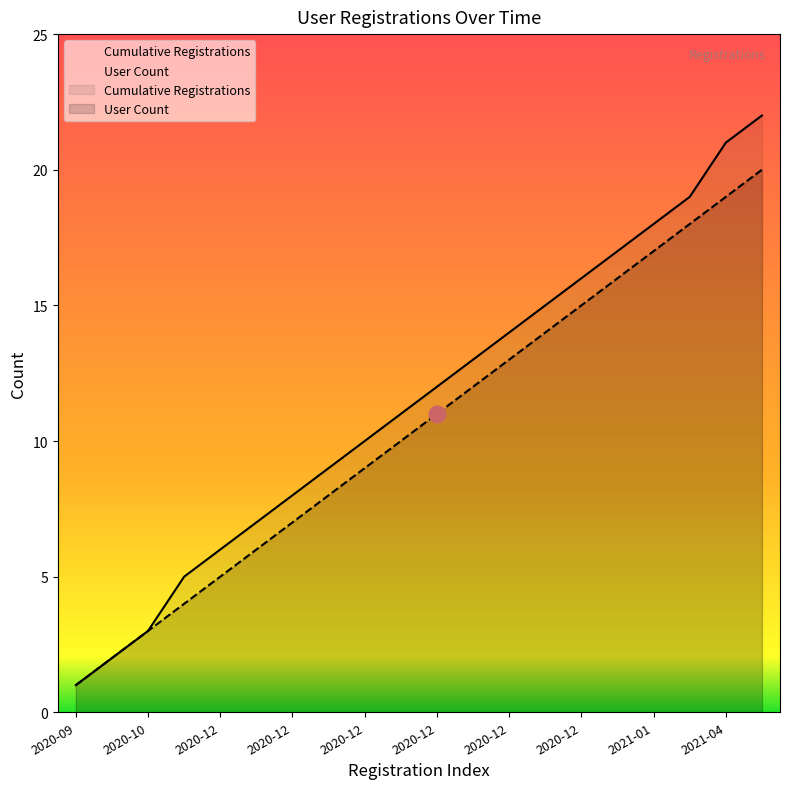

Does the chart have visible grid lines?

No